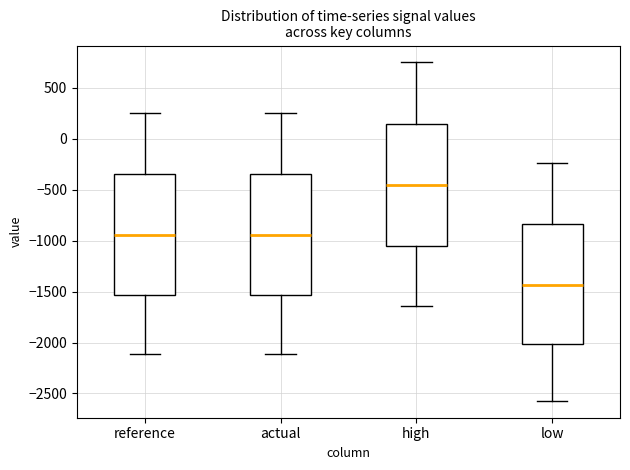

Which box has the lowest median line?

low